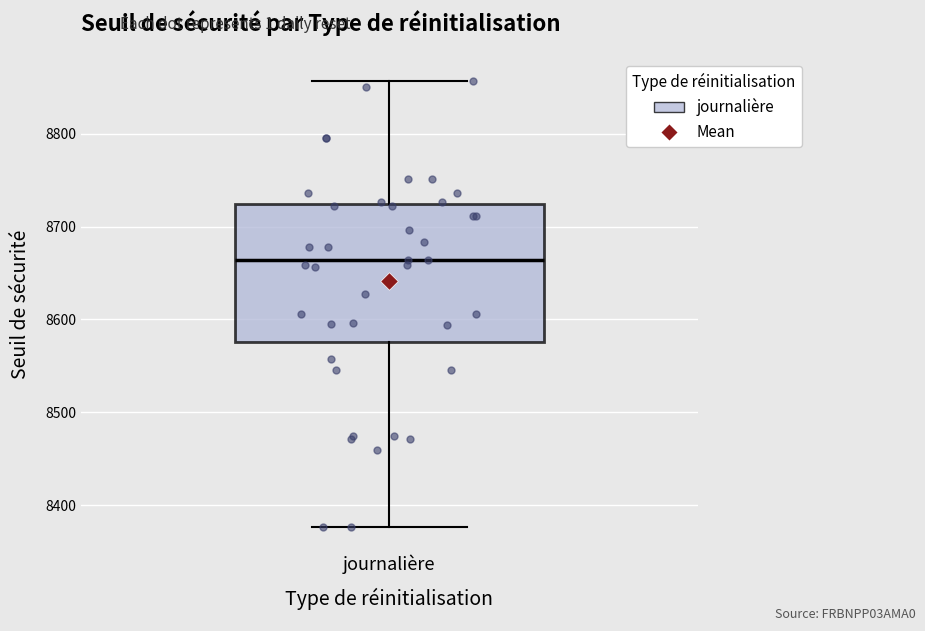

Transcribe this box plot: give where the median line is, the range the box spans, and where the two whiskers end, as read against the y-axis. The values are not printed on the chart, so give them approximately, as read against the axis.

median 8660, box 8580 to 8720, whiskers 8380 to 8860